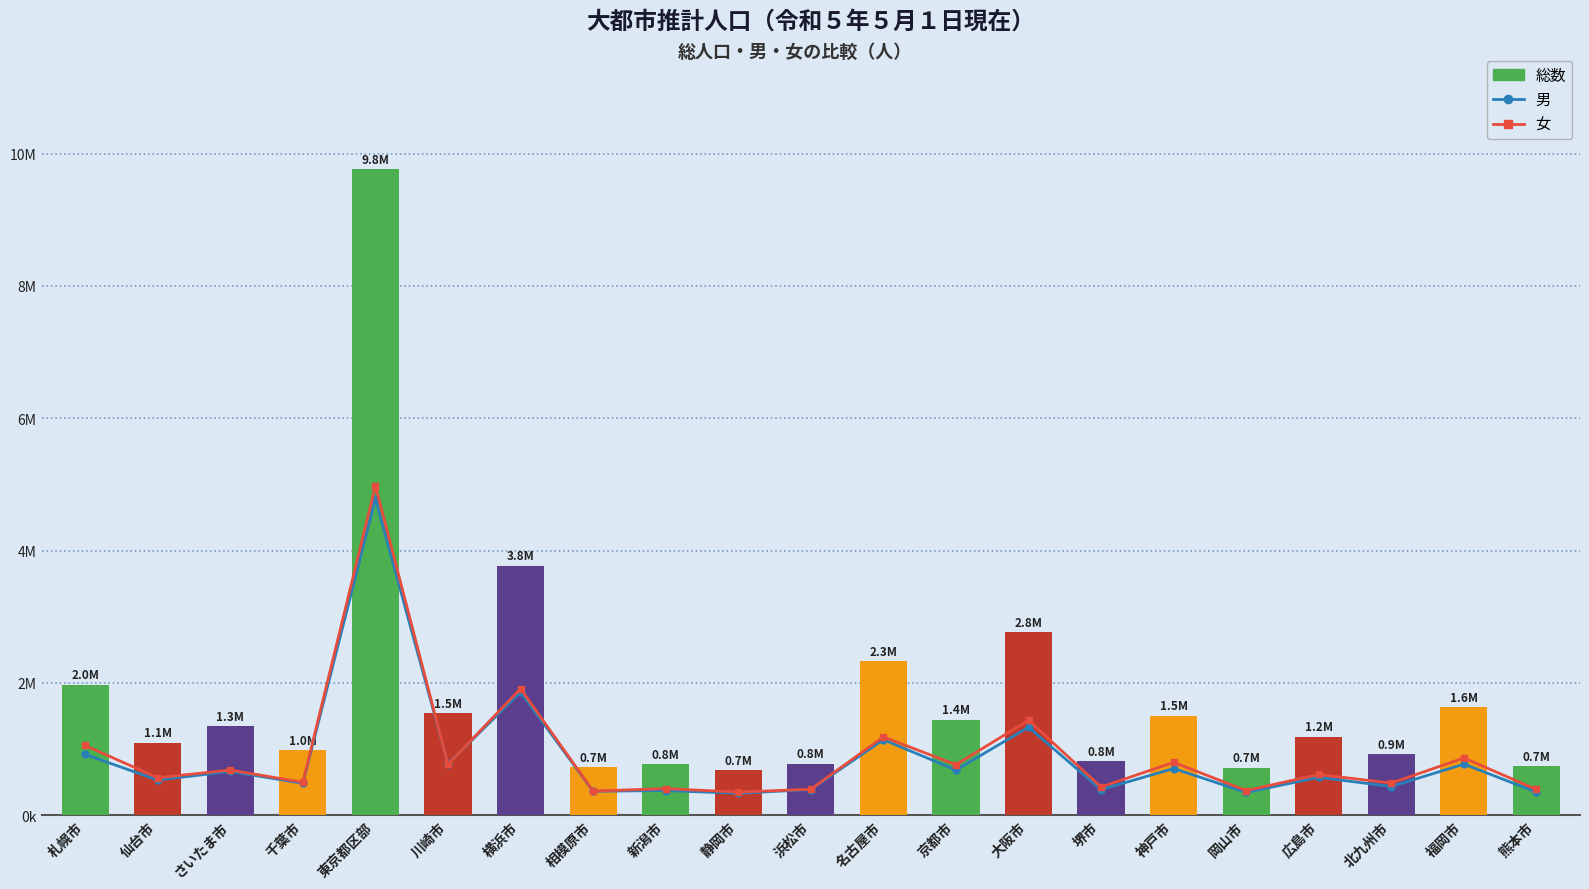

What is the difference between the maximum and minimum values in the 女 series?

4630798